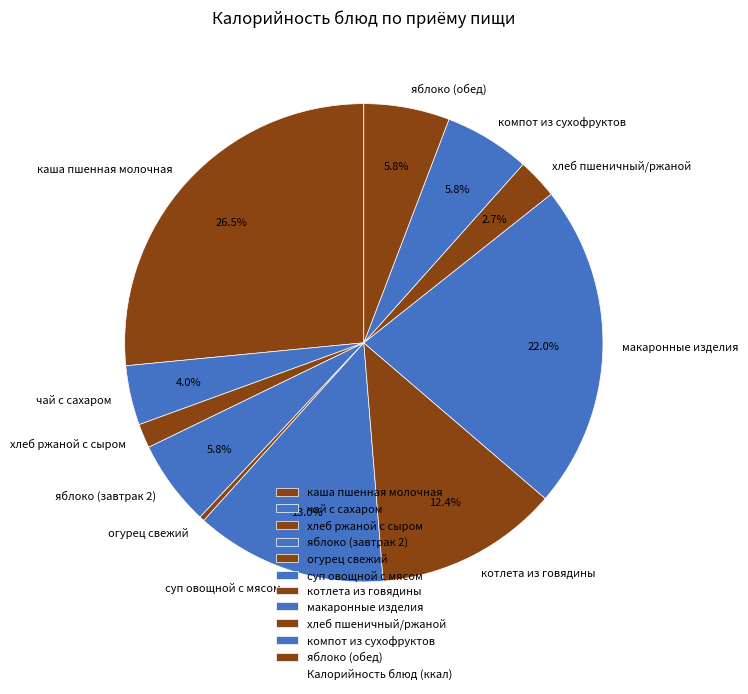

Does компот из сухофруктов represent more than half of the total?

No